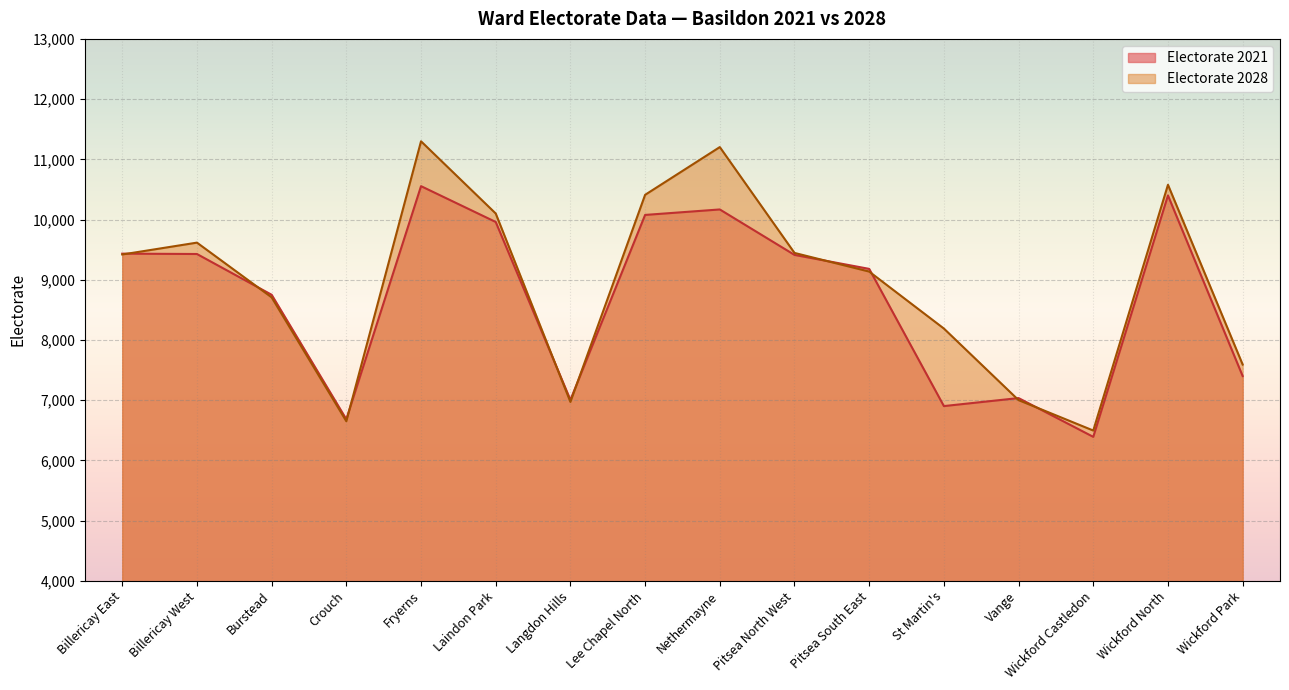

The value of Electorate 2021 at Pitsea South East is 9180. True or false?

True